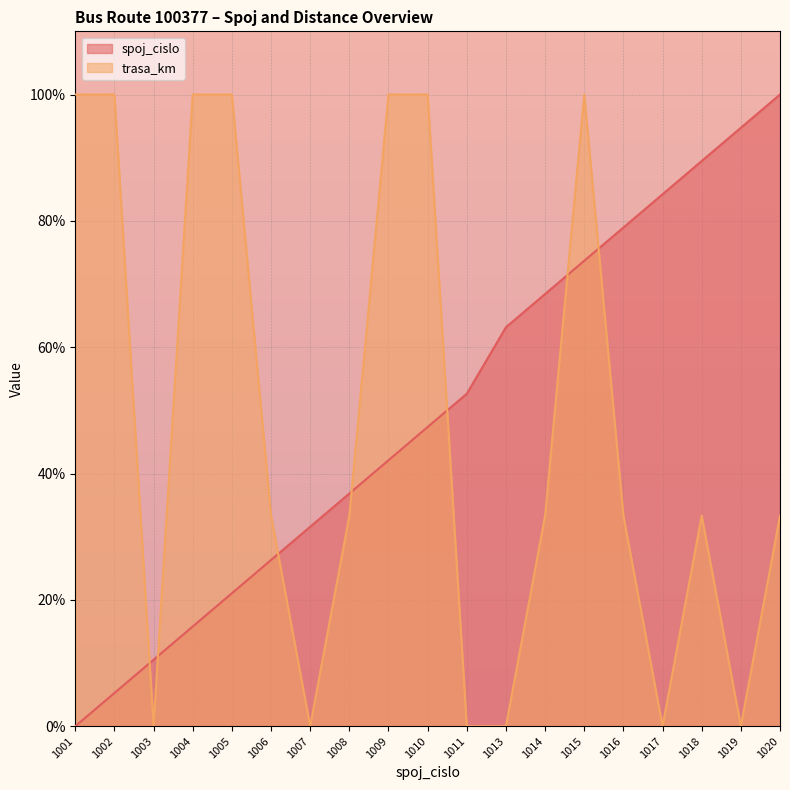

Reading right to left, list all the values displayed in this chart.

spoj_cislo: 100.0	94.7	89.5	84.2	78.9	73.7	68.4	63.2	52.6	47.4	42.1	36.8	31.6	26.3	21.1	15.8	10.5	5.3	0.0
trasa_km: 33.3	0.0	33.3	0.0	33.3	100.0	33.3	0.0	0.0	100.0	100.0	33.3	0.0	33.3	100.0	100.0	0.0	100.0	100.0